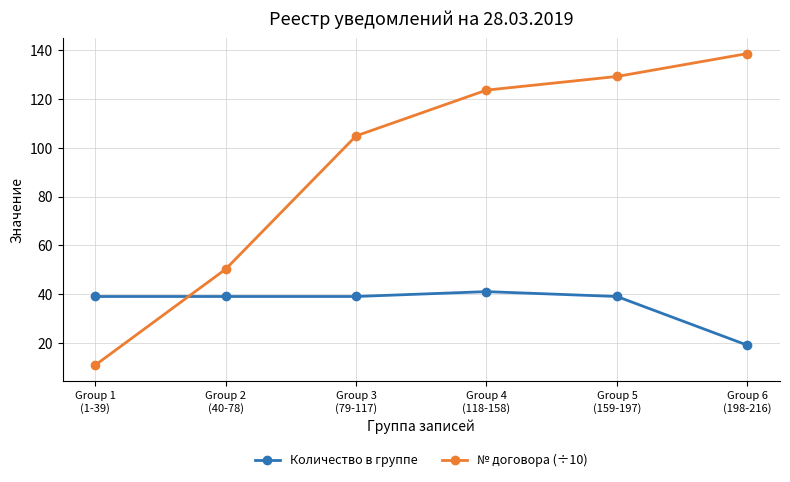

What is the sum of the № договора (÷10) values at Group 2
(40-78) and Group 5
(159-197)?

179.5